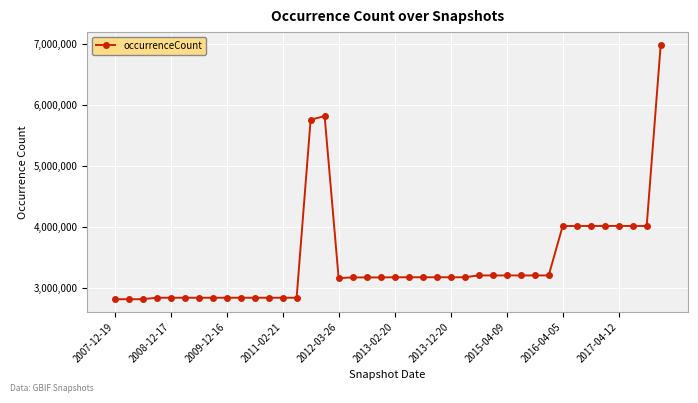

What is the sum of all values?

137370929